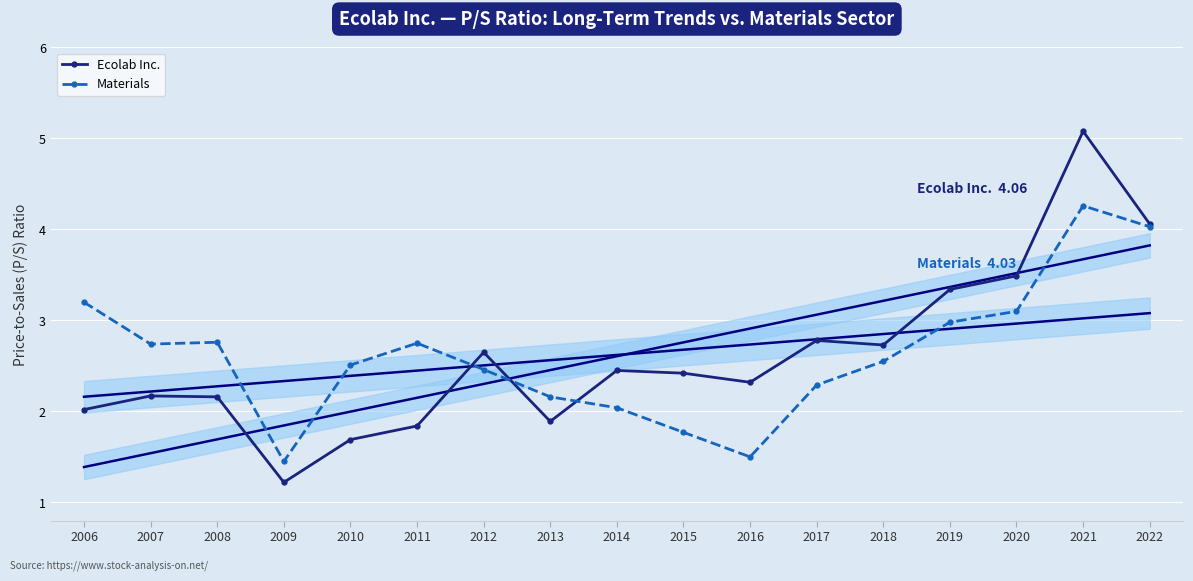

What is the average value of the Ecolab Inc. series?

2.6